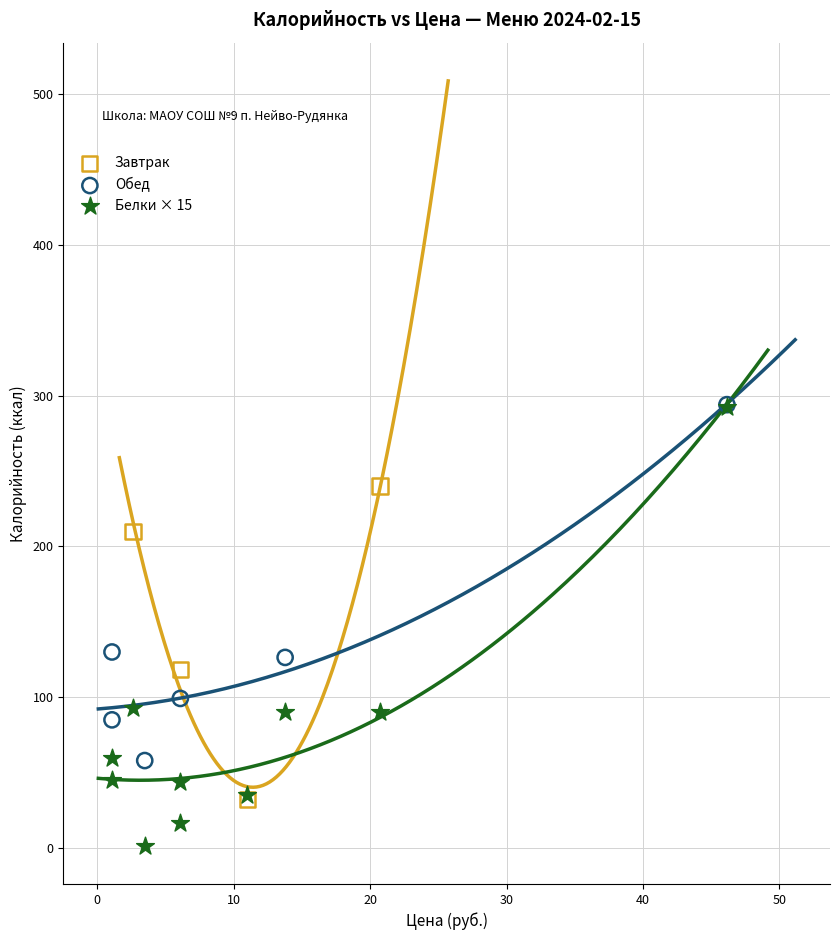

Which series has the largest Y range (max minus min)?

Белки × 15